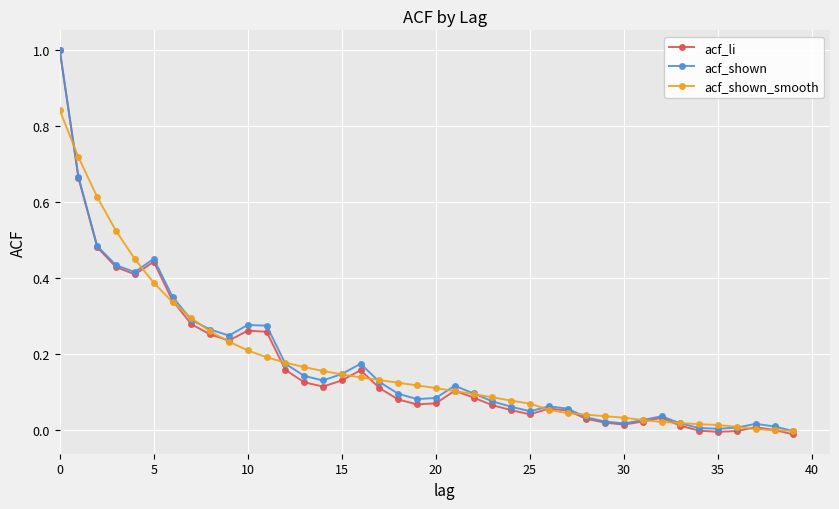

Which series has the largest range (max minus min)?

acf_li